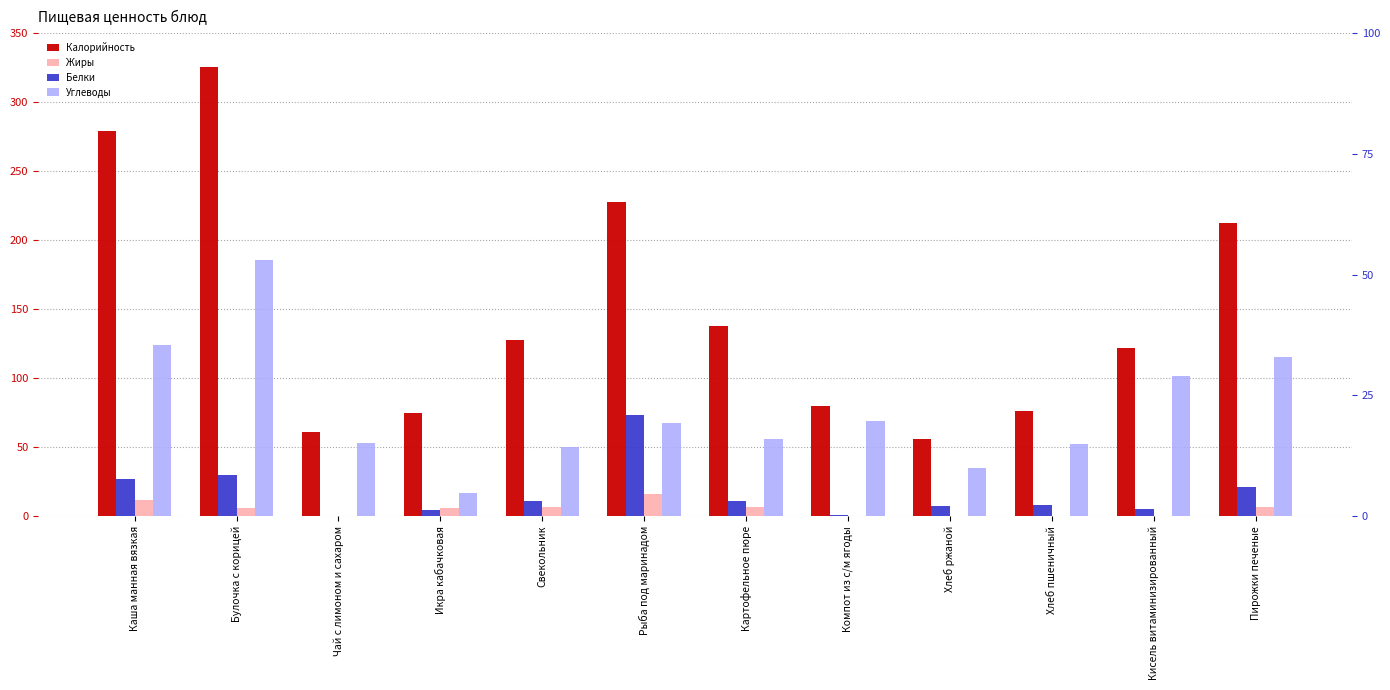

How many bars are there in total?

48